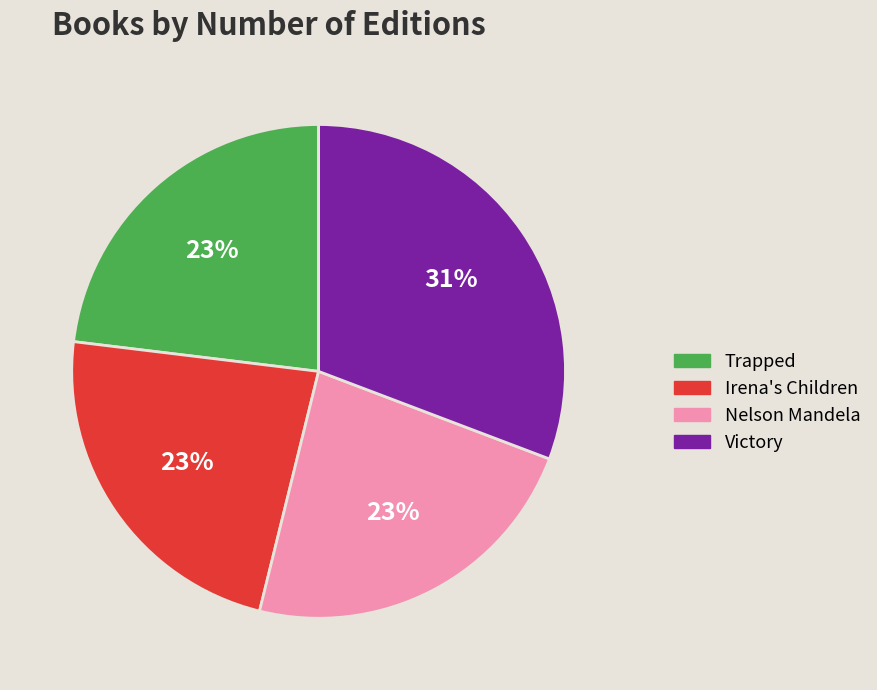

True or false: Victory accounts for 44% of the total.

False